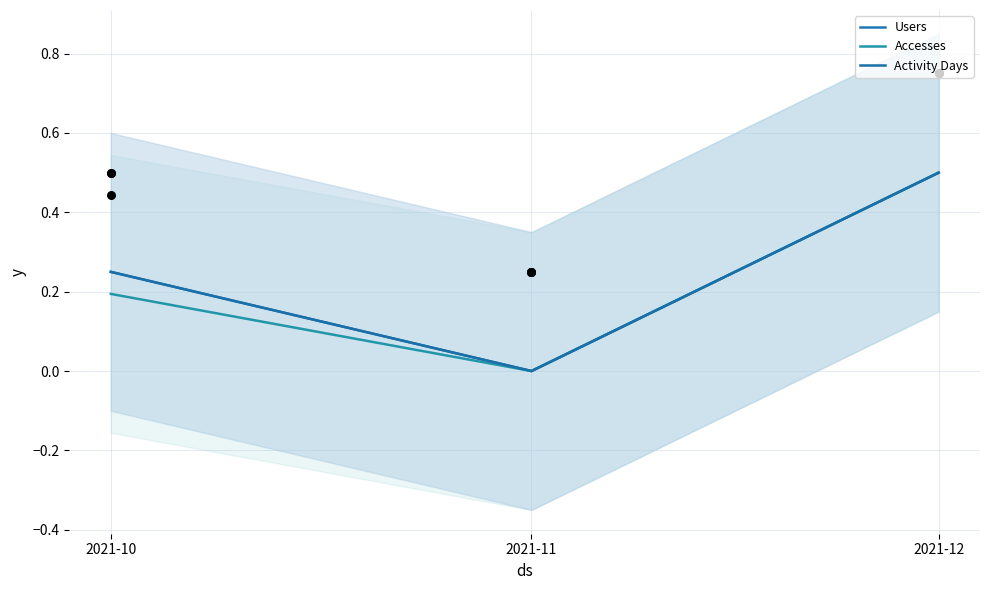

Is the value of Accesses at 2021-10 greater than the value of Activity Days at 2021-12?

No